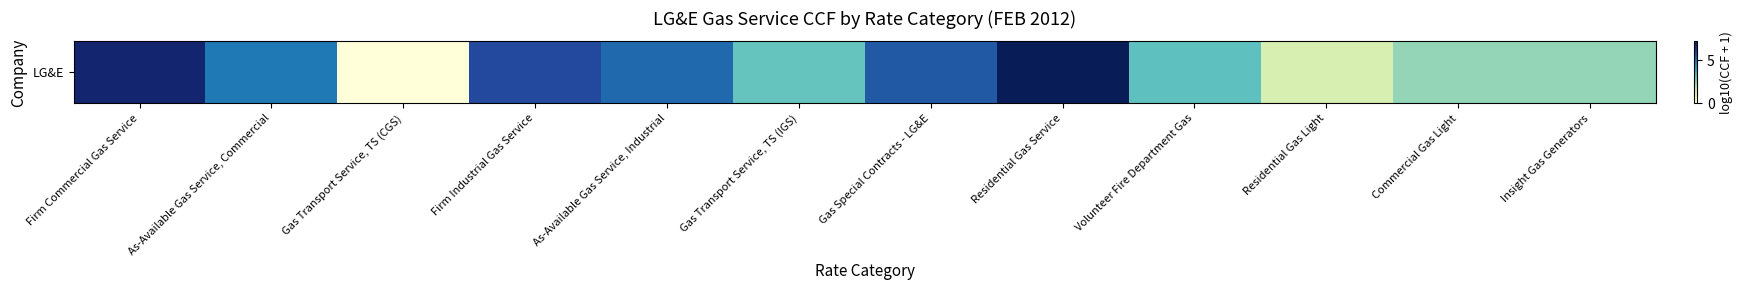

Reading right to left, transcribe all the data shown in this chart.

Insight Gas Generators=2.4	Commercial Gas Light=2.4	Residential Gas Light=1.4	Volunteer Fire Department Gas=3.2	Residential Gas Service=7.2	Gas Special Contracts - LG&E=5.5	Gas Transport Service, TS (IGS)=3.1	As-Available Gas Service, Industrial=5.2	Firm Industrial Gas Service=5.8	Gas Transport Service, TS (CGS)=0.0	As-Available Gas Service, Commercial=4.9	Firm Commercial Gas Service=6.8